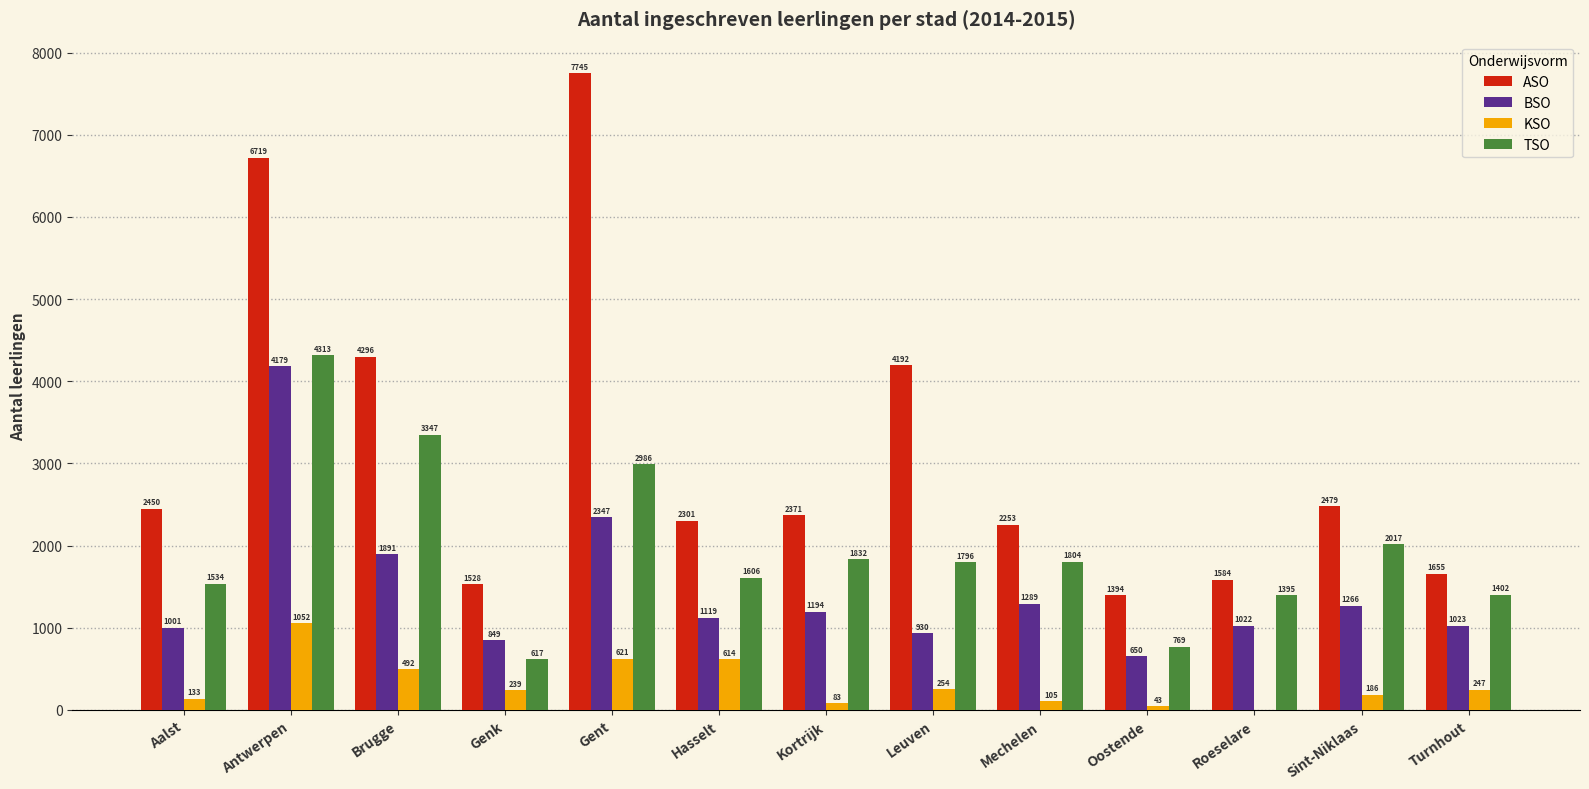

Reading left to right, what are all the values shown in this chart?

ASO: Aalst=2450	Antwerpen=6719	Brugge=4296	Genk=1528	Gent=7745	Hasselt=2301	Kortrijk=2371	Leuven=4192	Mechelen=2253	Oostende=1394	Roeselare=1584	Sint-Niklaas=2479	Turnhout=1655
BSO: Aalst=1001	Antwerpen=4179	Brugge=1891	Genk=849	Gent=2347	Hasselt=1119	Kortrijk=1194	Leuven=930	Mechelen=1289	Oostende=650	Roeselare=1022	Sint-Niklaas=1266	Turnhout=1023
KSO: Aalst=133	Antwerpen=1052	Brugge=492	Genk=239	Gent=621	Hasselt=614	Kortrijk=83	Leuven=254	Mechelen=105	Oostende=43	Roeselare=0	Sint-Niklaas=186	Turnhout=247
TSO: Aalst=1534	Antwerpen=4313	Brugge=3347	Genk=617	Gent=2986	Hasselt=1606	Kortrijk=1832	Leuven=1796	Mechelen=1804	Oostende=769	Roeselare=1395	Sint-Niklaas=2017	Turnhout=1402